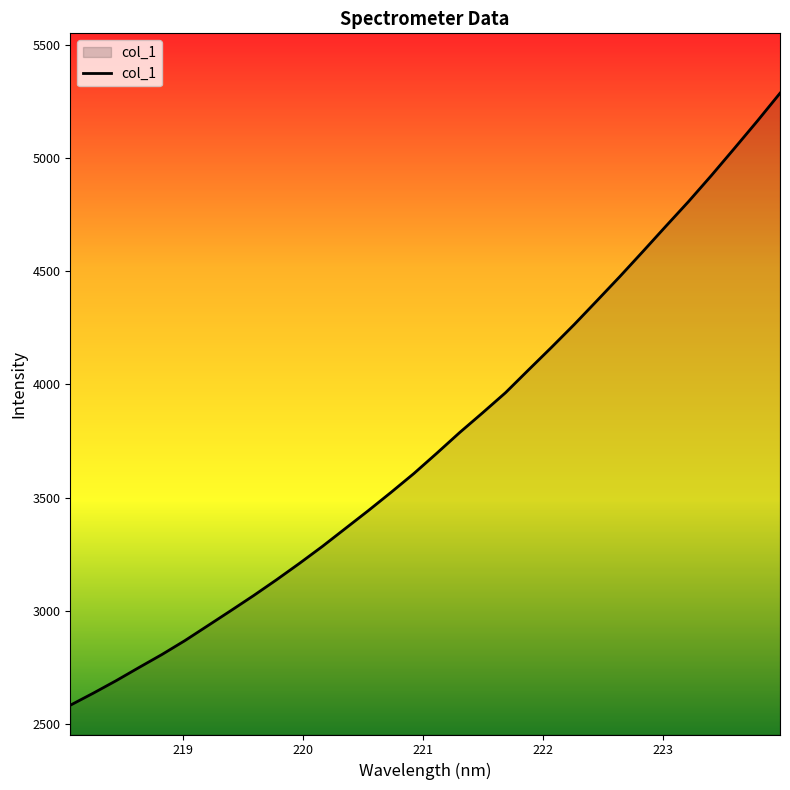

What is the smallest value displayed?

2584.1